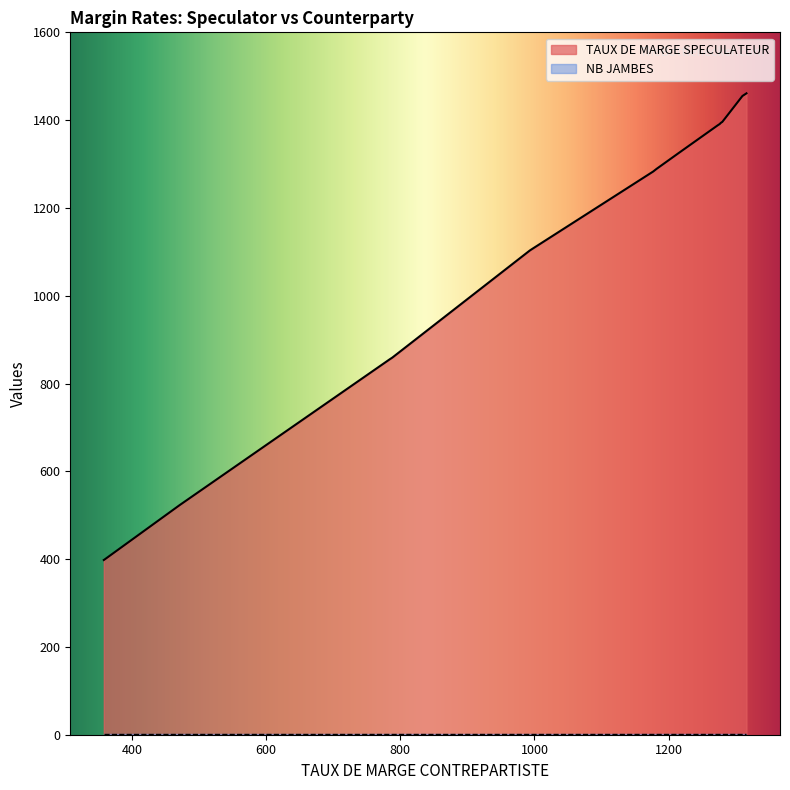

The TAUX DE MARGE SPECULATEUR series shows 203 at 359. True or false?

False